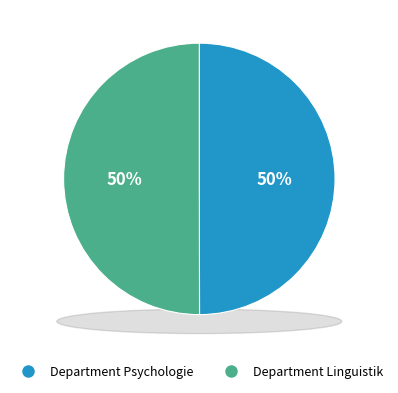

To the nearest percent, what portion does Department Linguistik represent?

50%